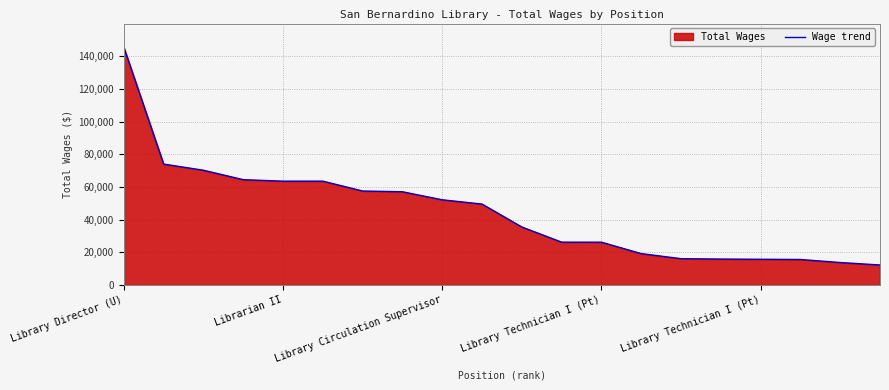

What is the sum of the values at 19 and 5?

75787